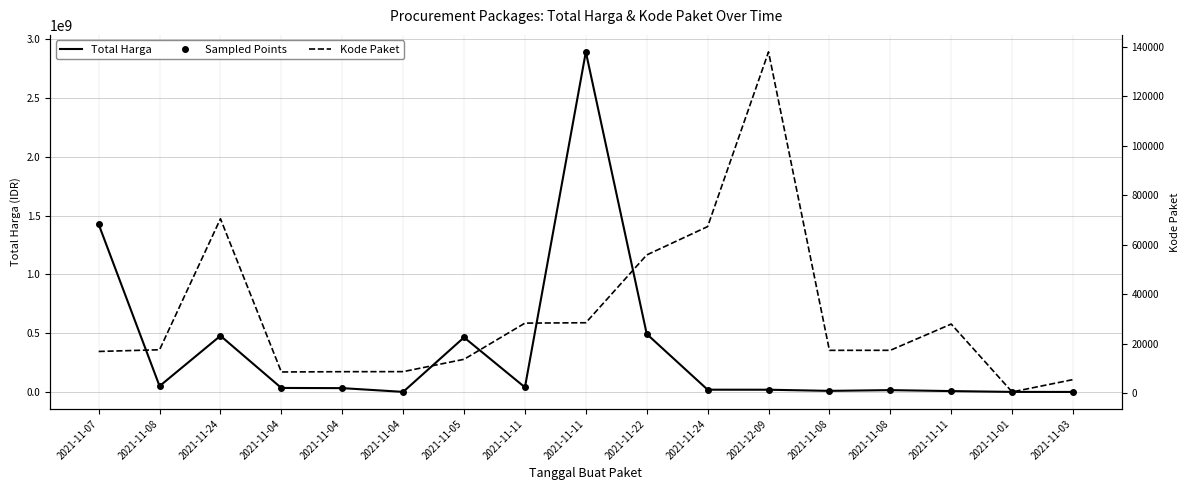

Which series has the largest range (max minus min)?

Total Harga